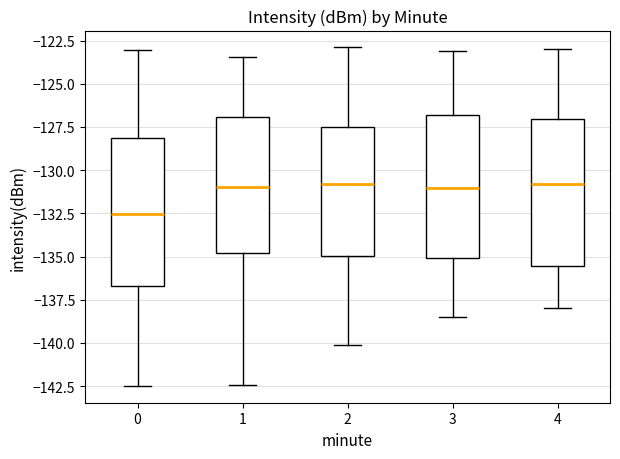

Where is the upper edge of the box at x = 1 on the y-axis? The values are not printed on the chart, so give them approximately, as read against the axis.

-127.0